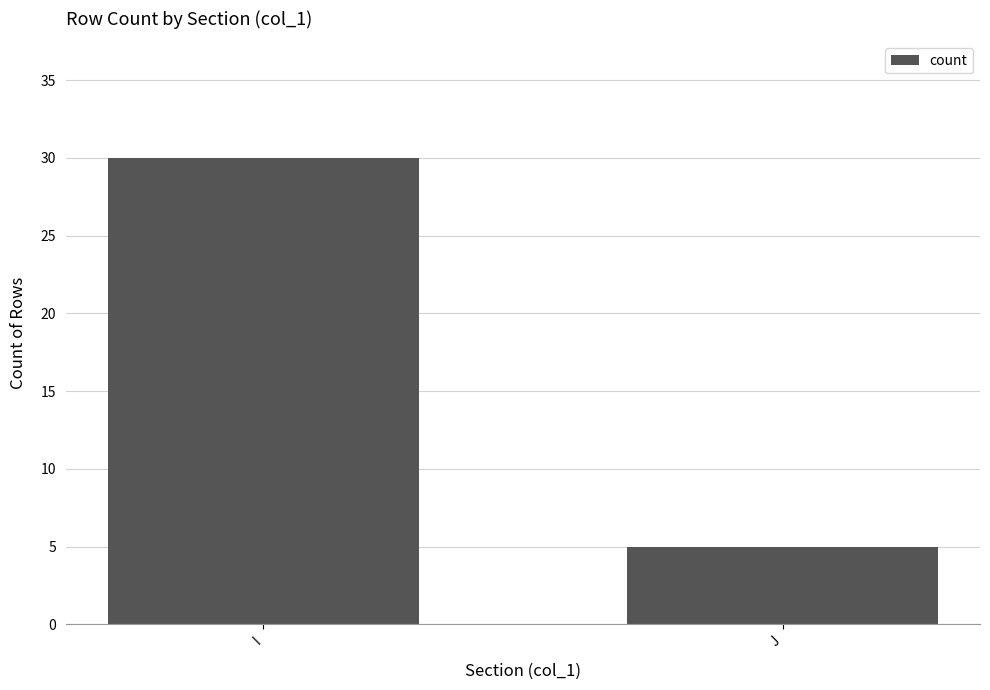

Reading right to left, list all the values displayed in this chart.

J=5	I=30